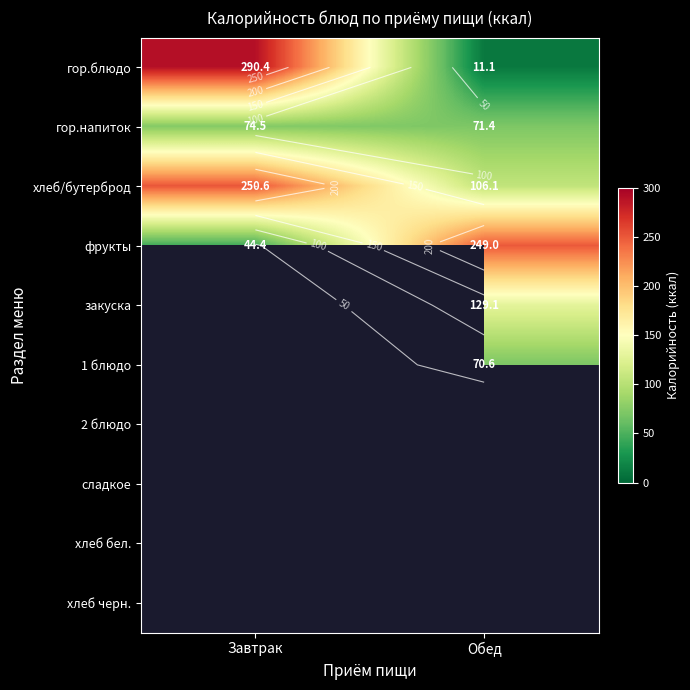

Which series has the largest total across all categories?

хлеб/бутерброд